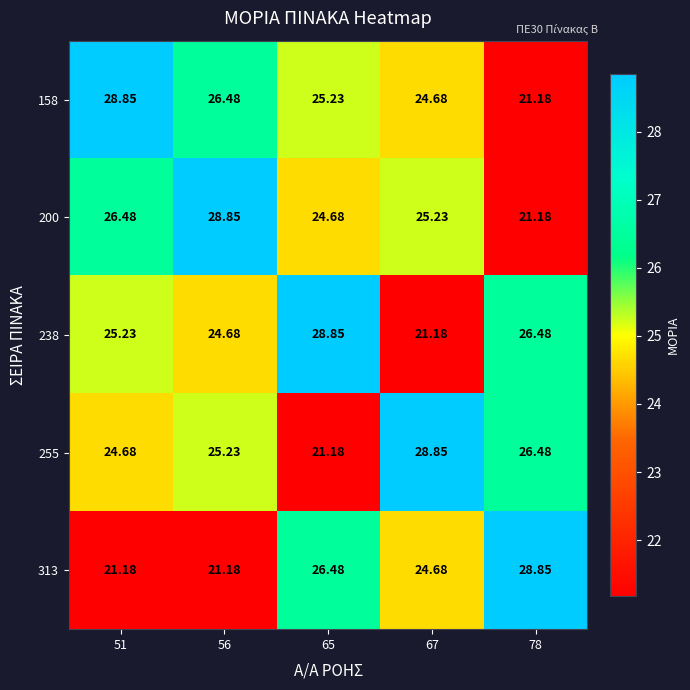

What is the difference between the highest and lowest values at 67?

7.7